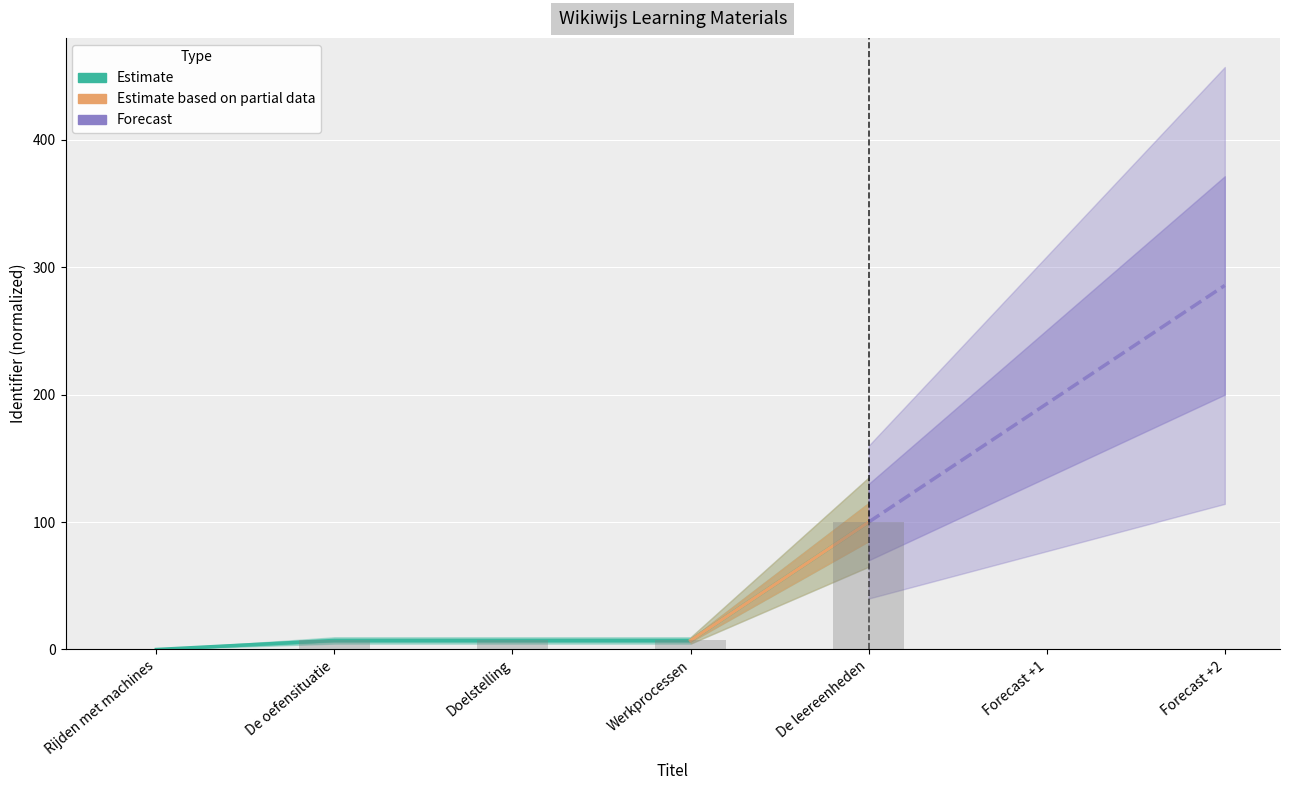

What is the sum of the values at De oefensituatie and Rijden met machines?

7.1